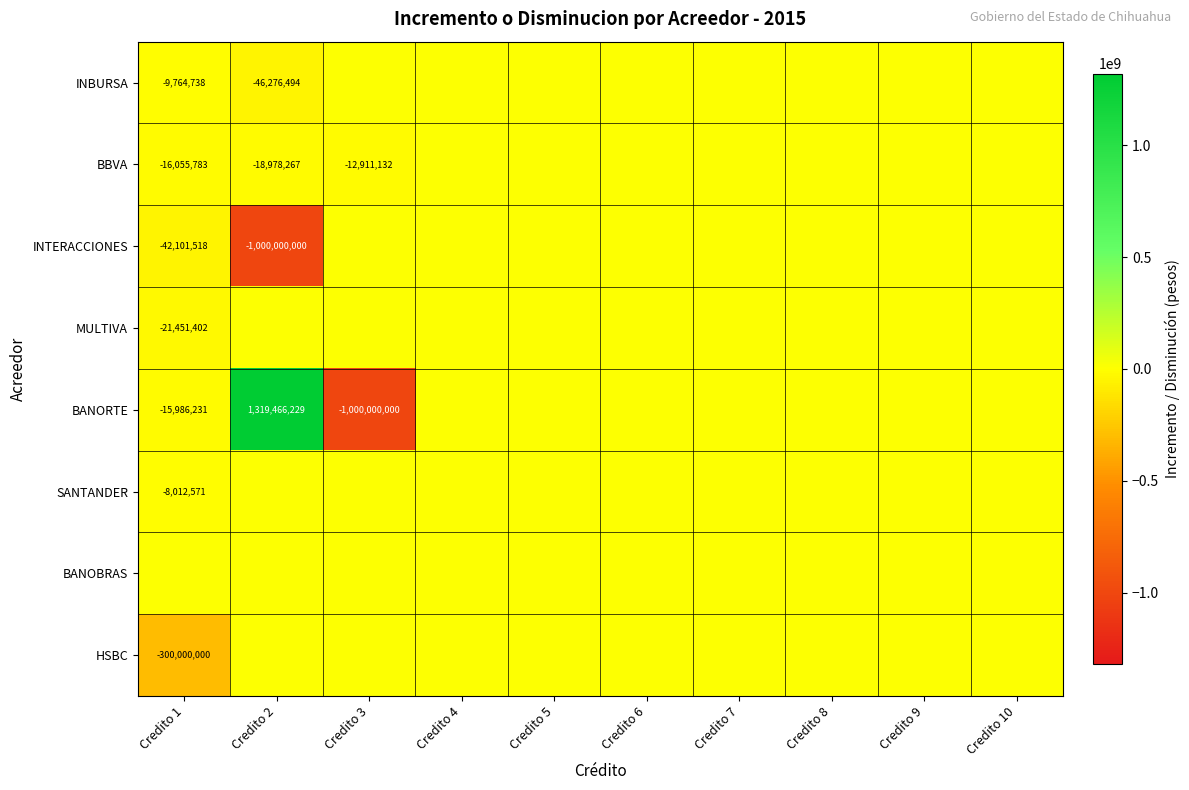

What is the maximum value shown in the chart?

1319466228.7